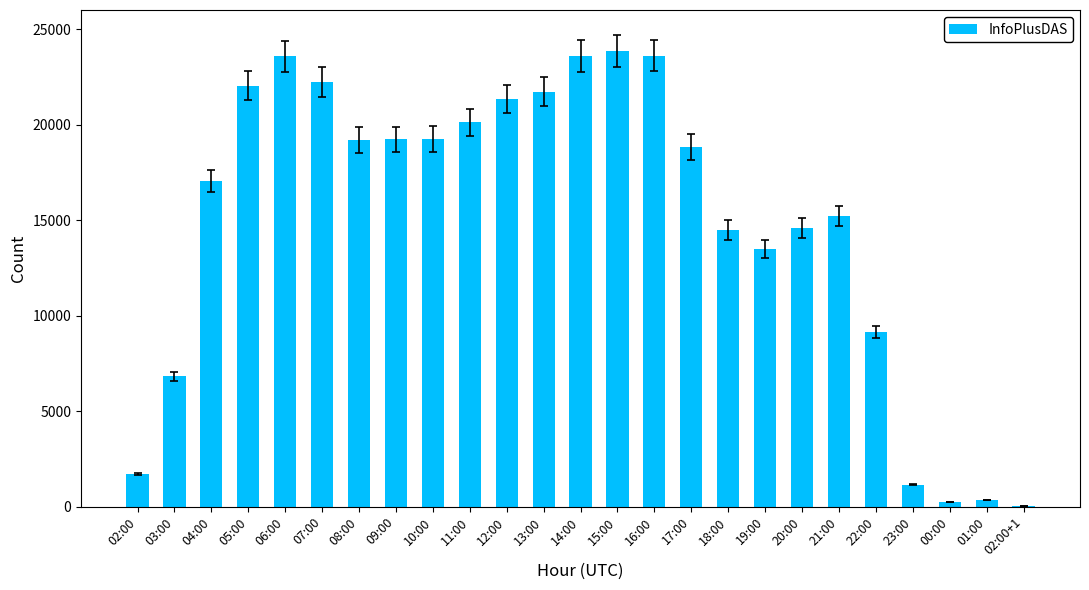

What is the maximum value shown in the chart?

23873